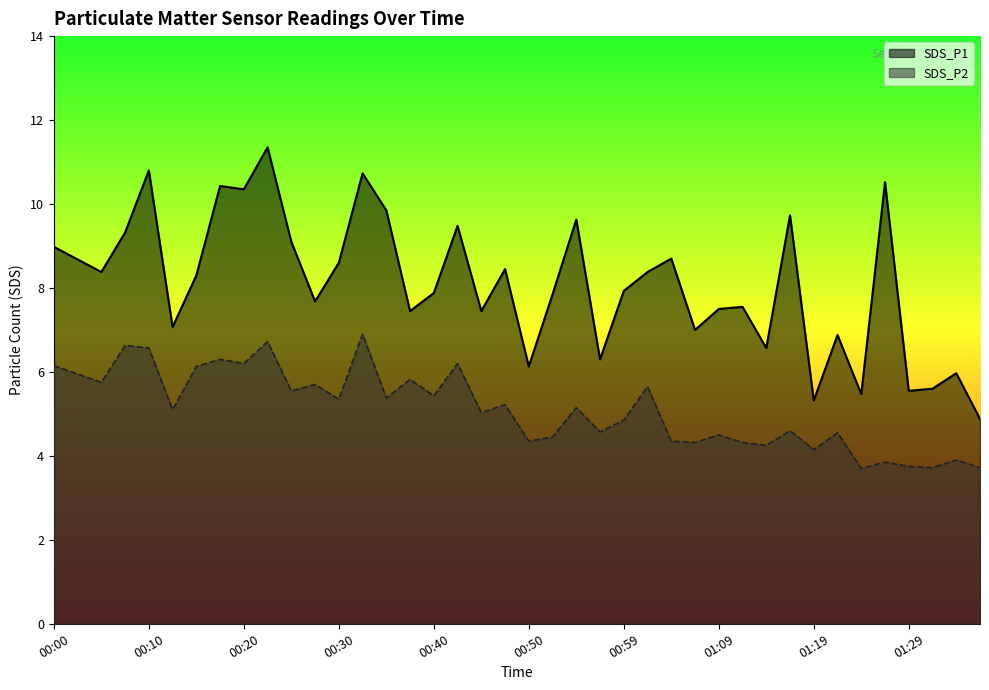

At which label does SDS_P2 reach its peak?

00:32